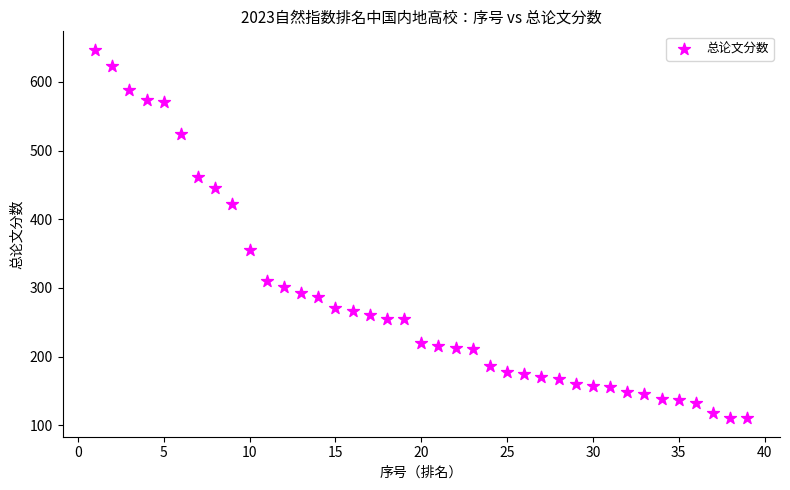

What is the range of X values (max minus min)?

38.0